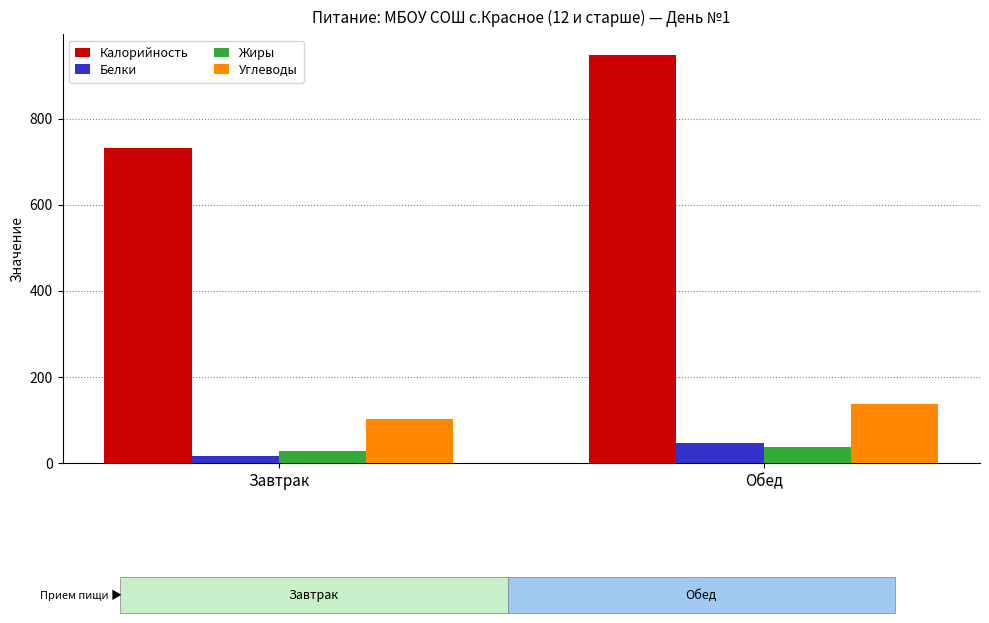

What is the difference between the Калорийность values at Завтрак and Обед?

216